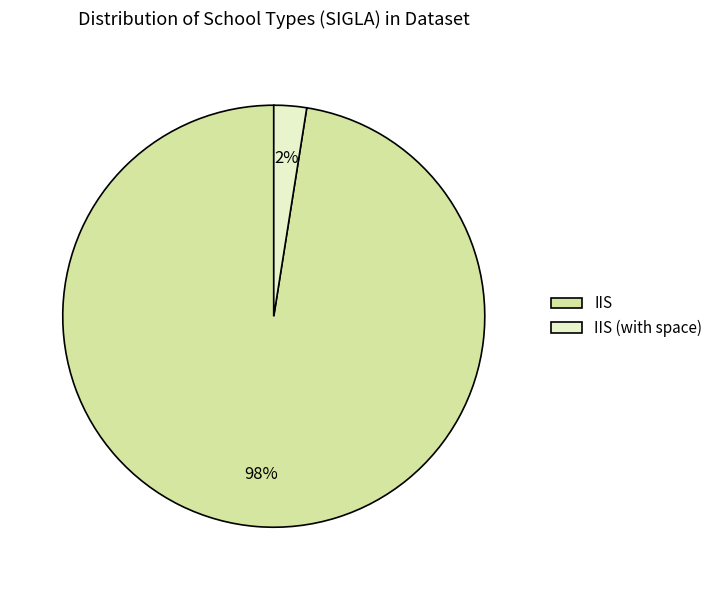

Does IIS represent more than half of the total?

Yes